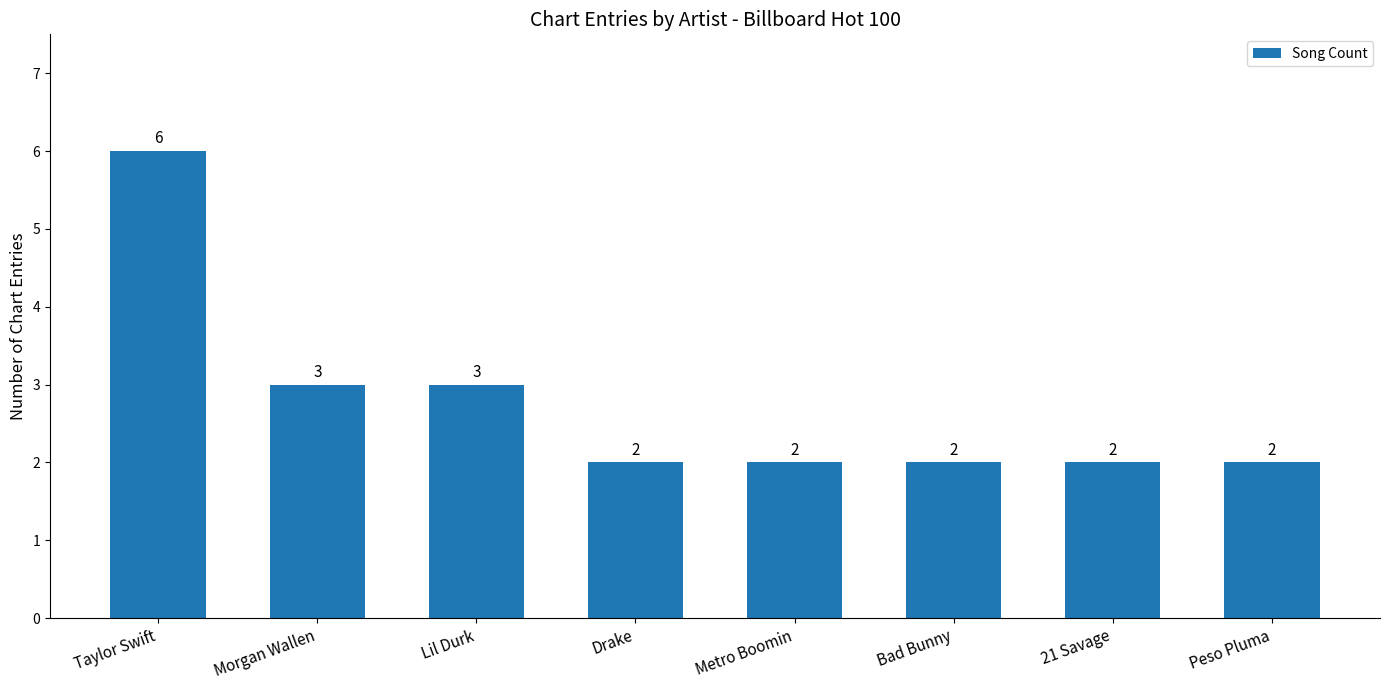

Does the chart contain any negative values?

No